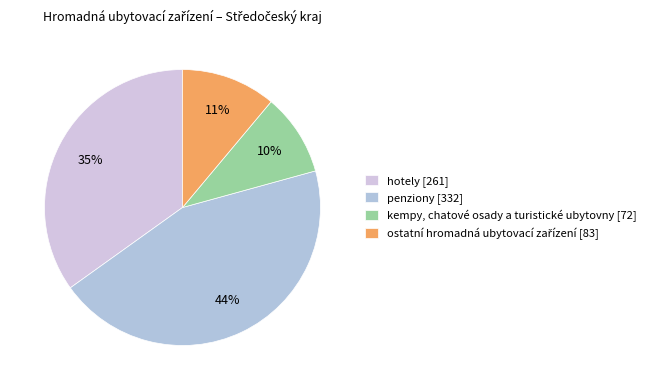

Which has a higher value, ostatní hromadná ubytovací zařízení or hotely?

hotely